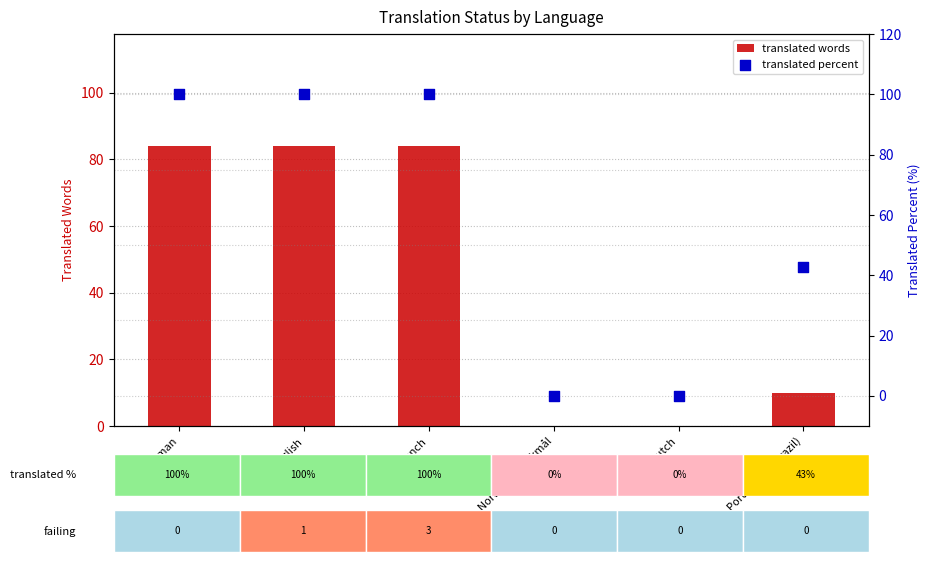

What is the total value across all series at Portuguese (Brazil)?

52.8